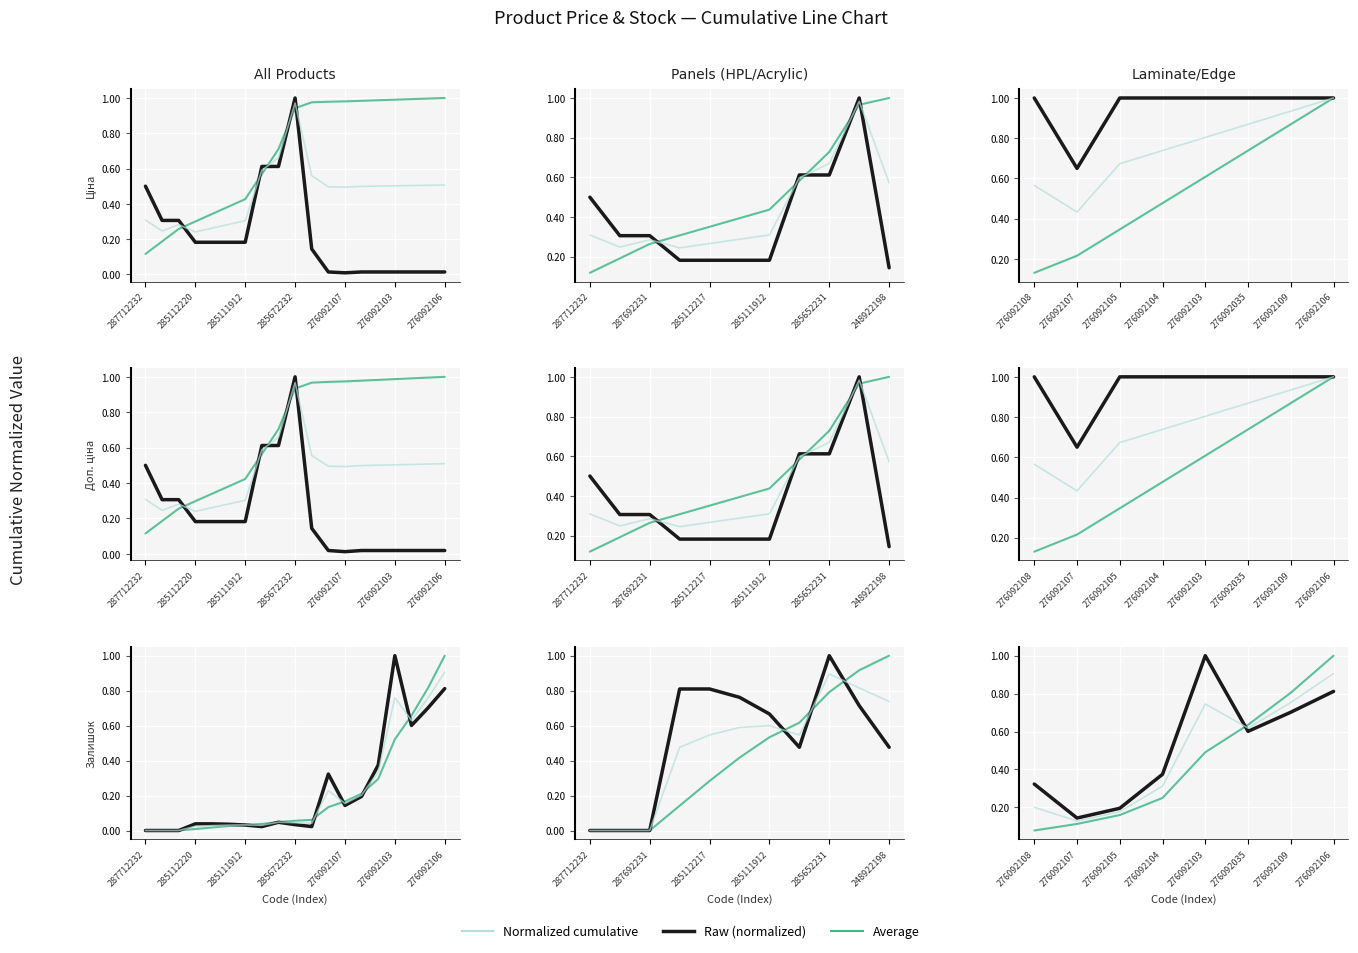

Between 276092103 and 276092035, which is larger?

276092035